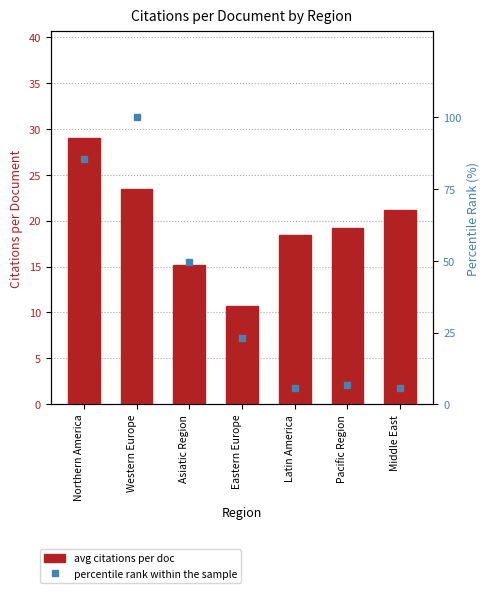

What is the label of the 5th bar from the left?

Latin America